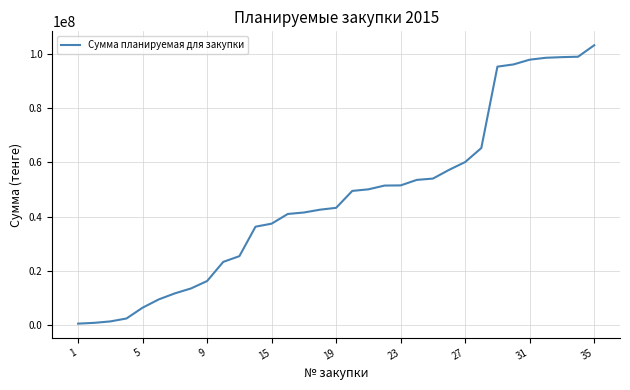

Is this an area chart (filled region under the line)?

No